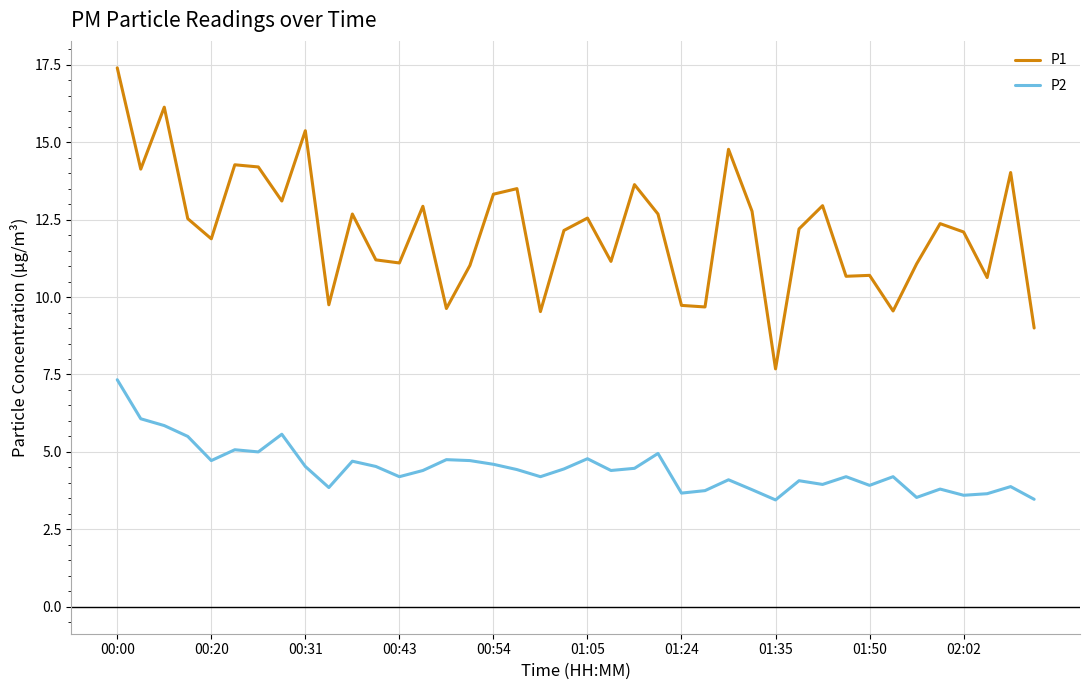

Which series has the largest range (max minus min)?

P1